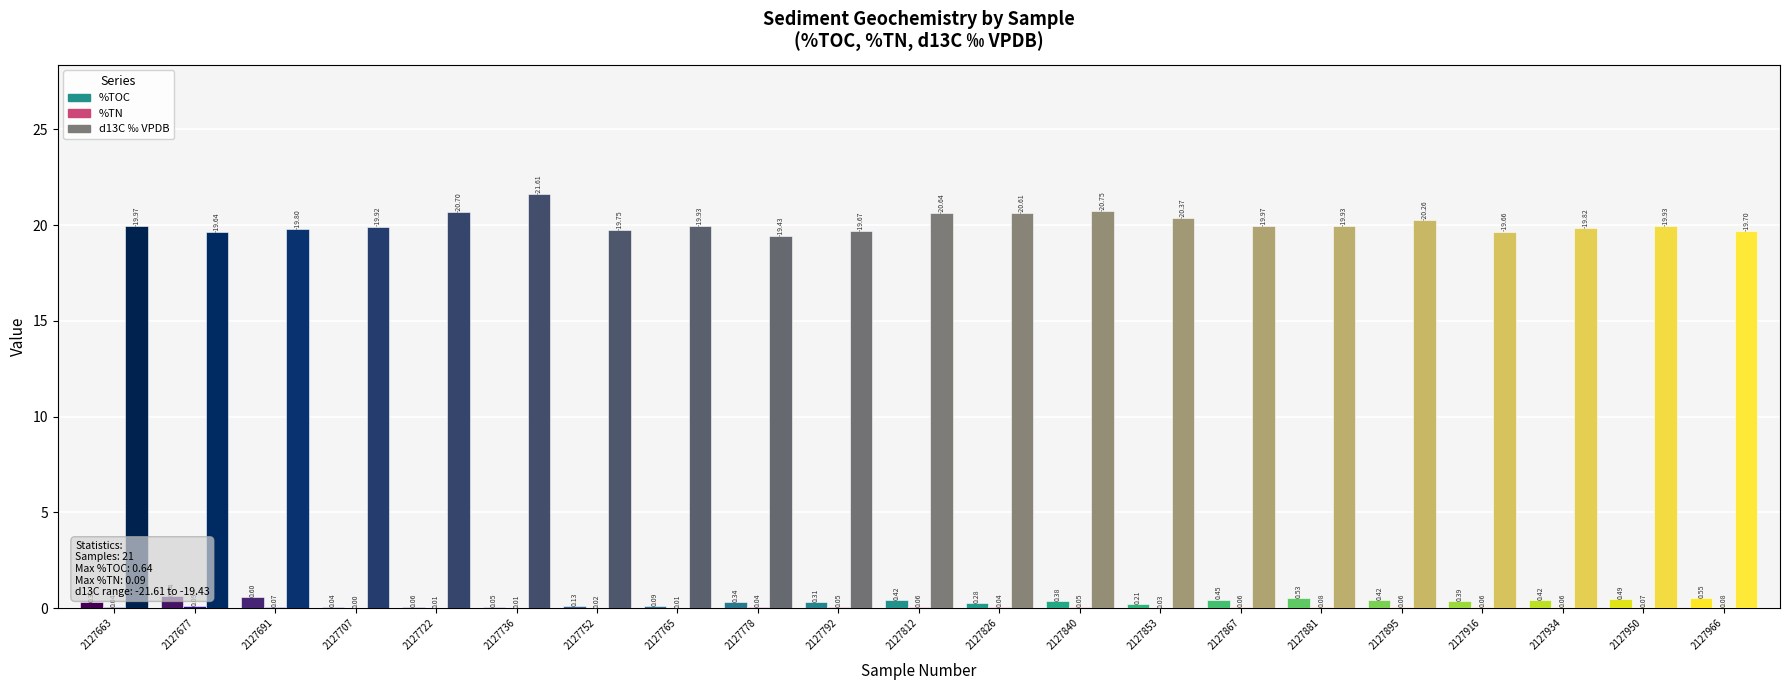

Which series has the largest range (max minus min)?

d13C ‰ VPDB